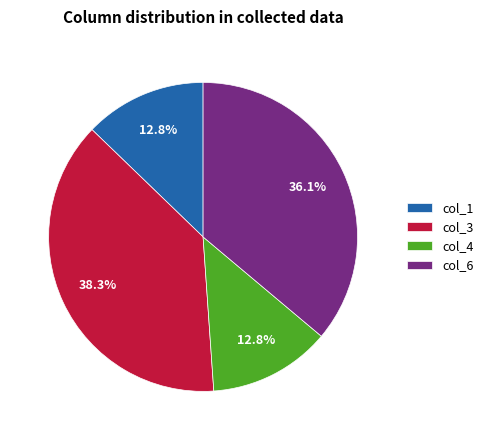

To the nearest percent, what percentage of the pie is col_6?

36%